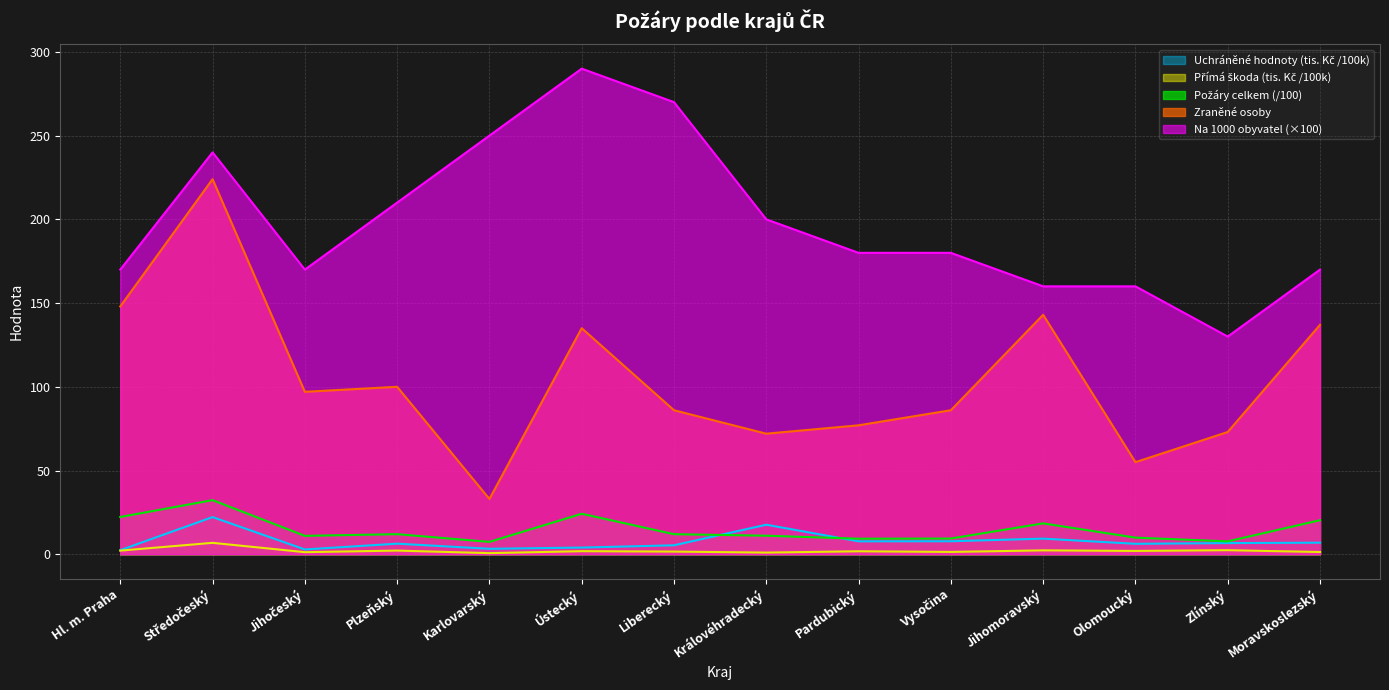

Rank the series at Jihočeský from lowest to highest value.

Přímá škoda (tis. Kč), Uchráněné hodnoty (tis. Kč), Požáry celkem, Zraněné osoby, Na 1000 obyvatel